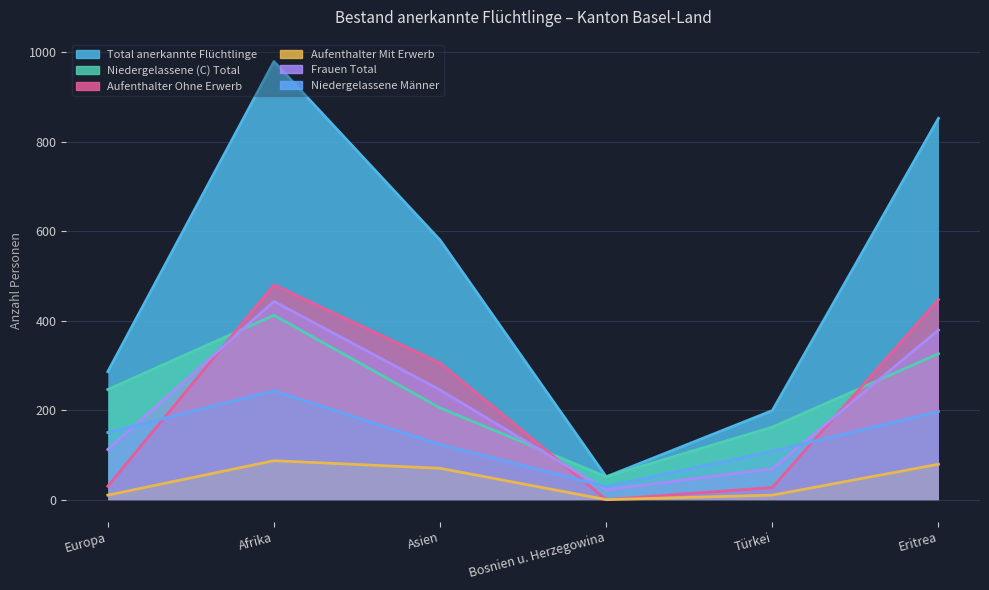

What is the average value of the Frauen Total series?

212